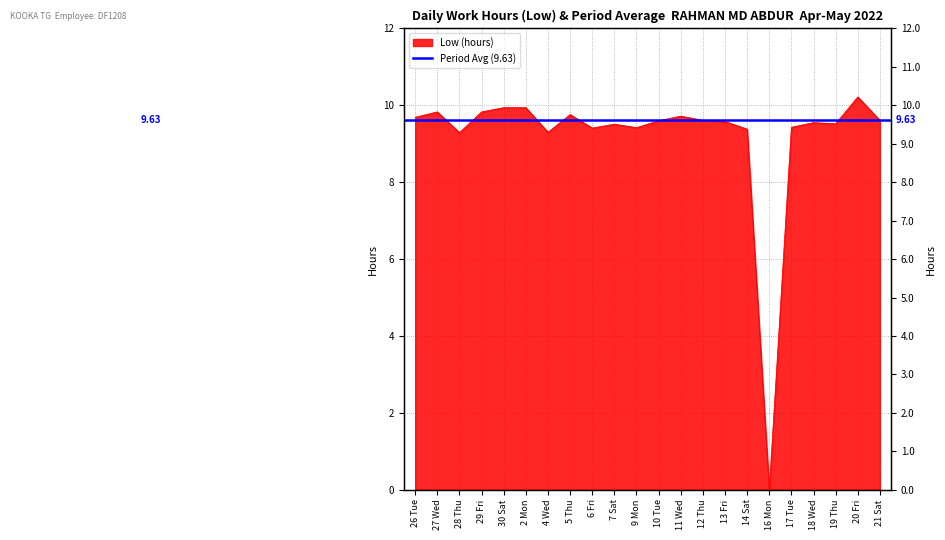

Reading left to right, list all the values displayed in this chart.

9.7	9.8	9.3	9.8	9.9	9.9	9.3	9.8	9.4	9.5	9.4	9.6	9.7	9.6	9.6	9.4	0.0	9.4	9.6	9.5	10.2	9.6